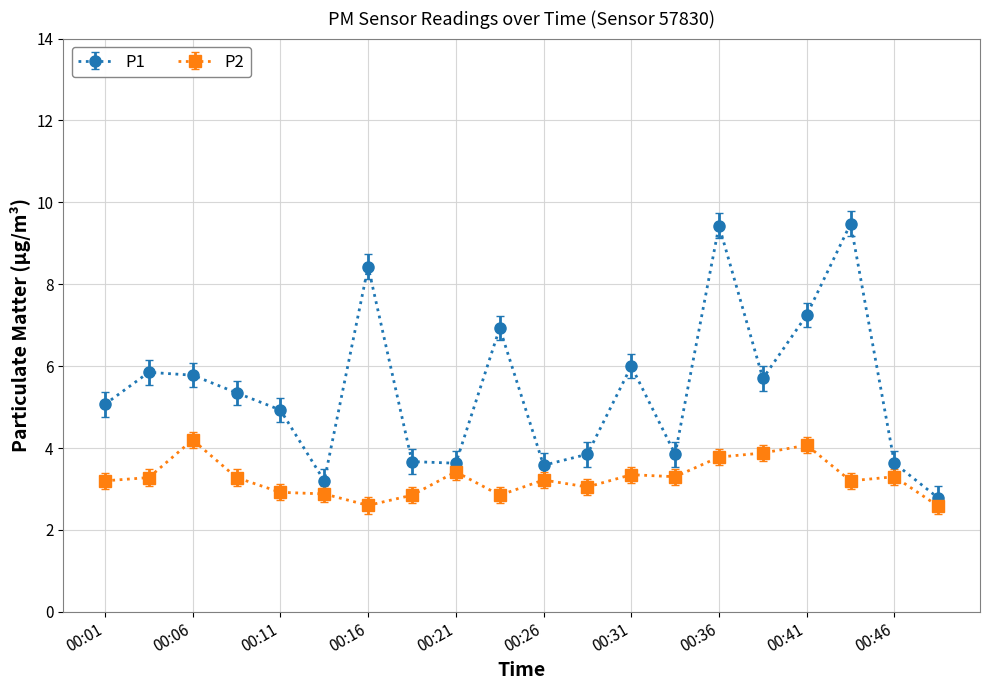

True or false: P2 and P1 cross at least once.

False